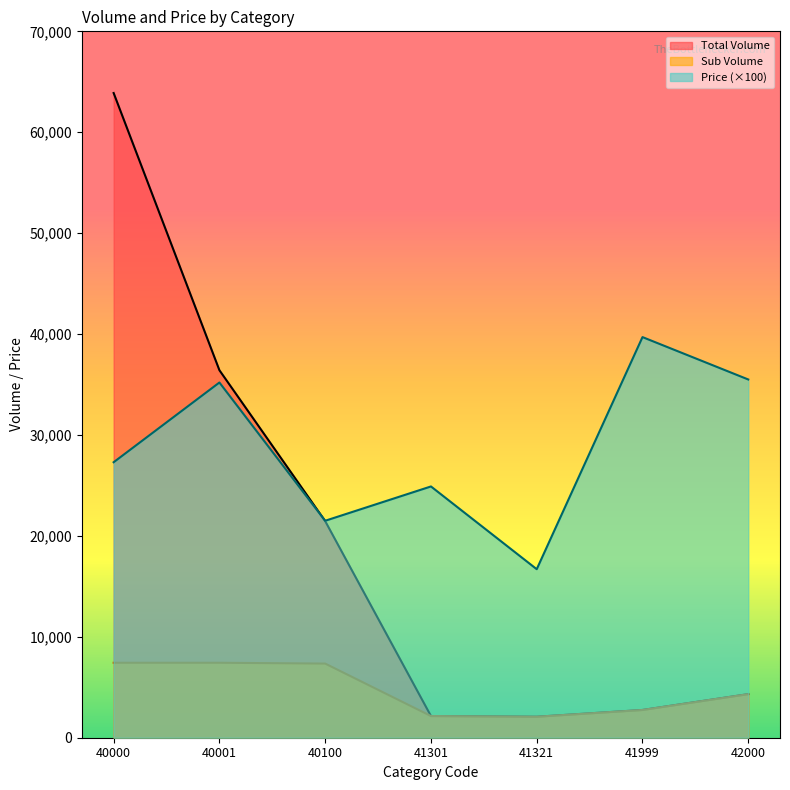

How many data points in Price are above 27300?

3